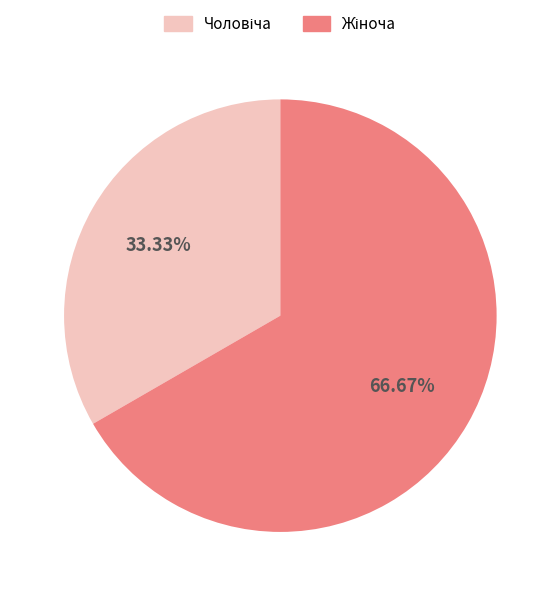

Is there any slice that represents more than half of the pie?

Yes